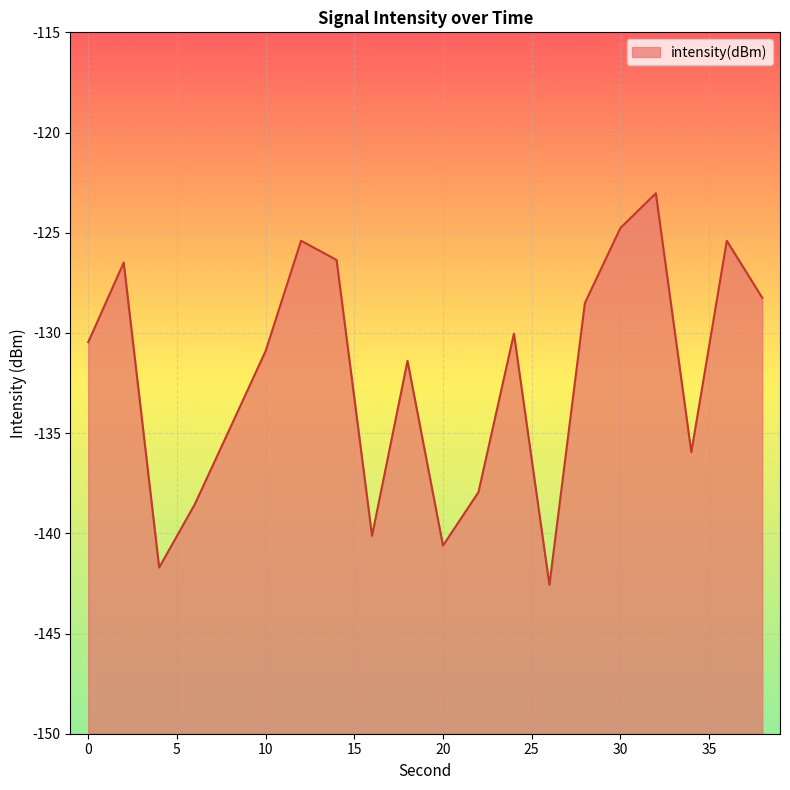

At which label is the value closest to -132?

18